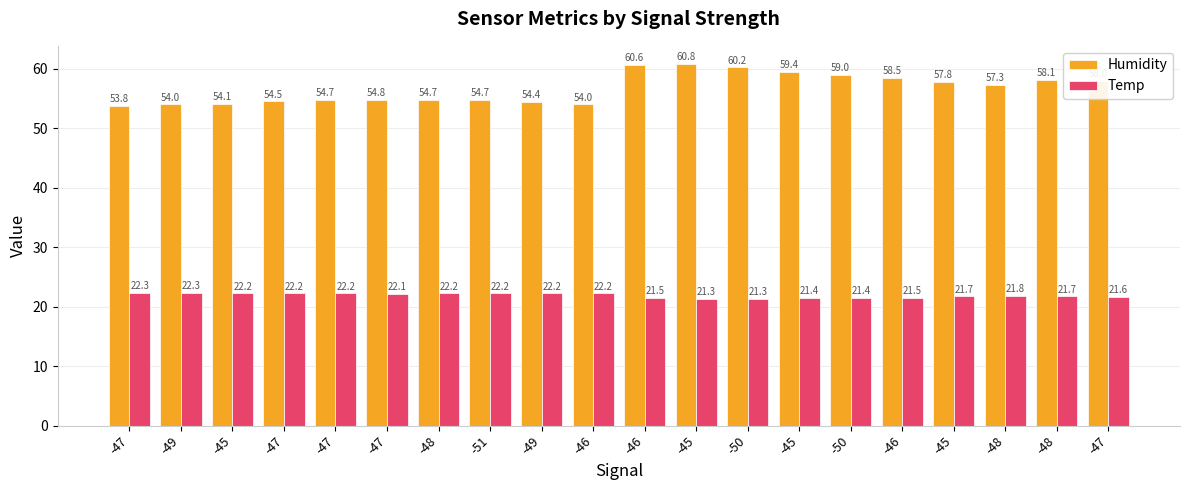

At which label does Temp first exceed 22?

-47